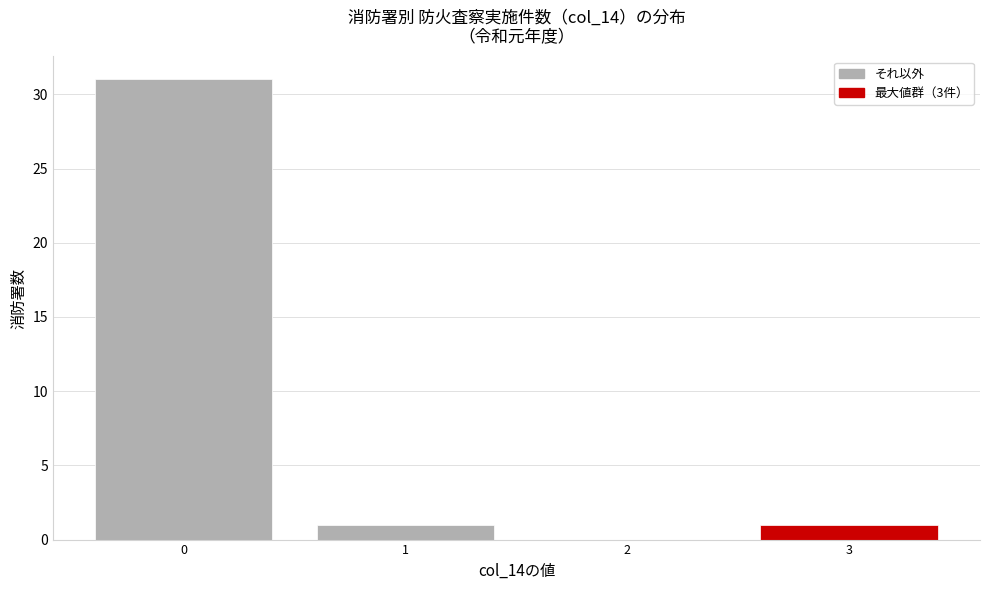

Reading left to right, list every bar in this chart as the range it spans on the x-axis followed by its height. The values are not printed on the chart, so give them approximately, as read against the axis.

-0.5 to 0.5: 31
0.5 to 1.5: 1
1.5 to 2.5: 0
2.5 to 3.5: 1